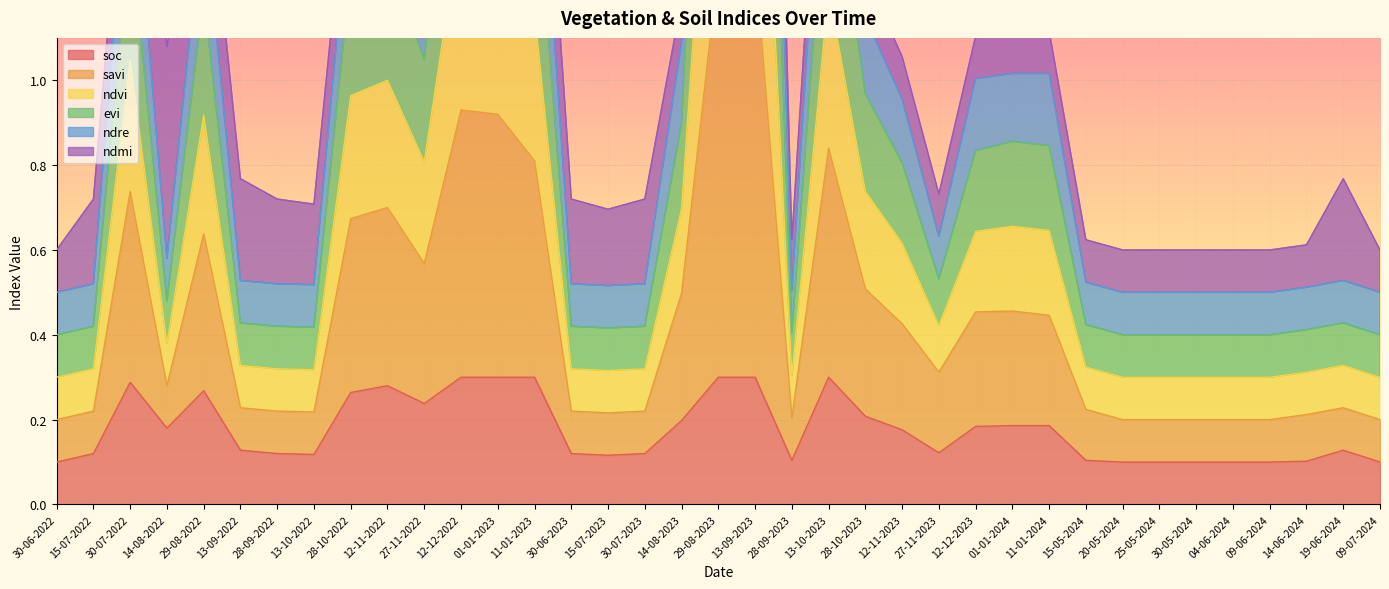

What is the value of the soc point at the 30th from the left?

0.1